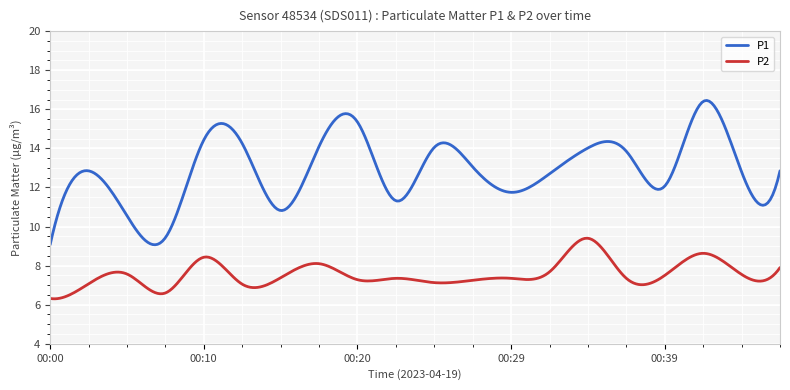

List the series in order of their overall mean, lowest first.

P2, P1